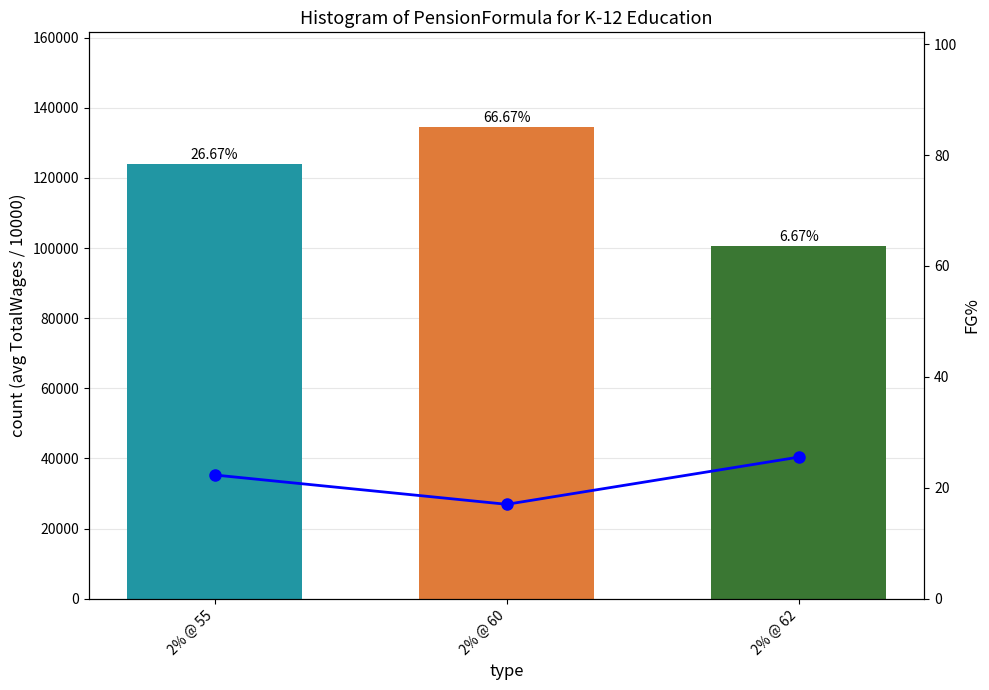

At which label does HealthDentalVision (K) reach its minimum?

2% @ 60